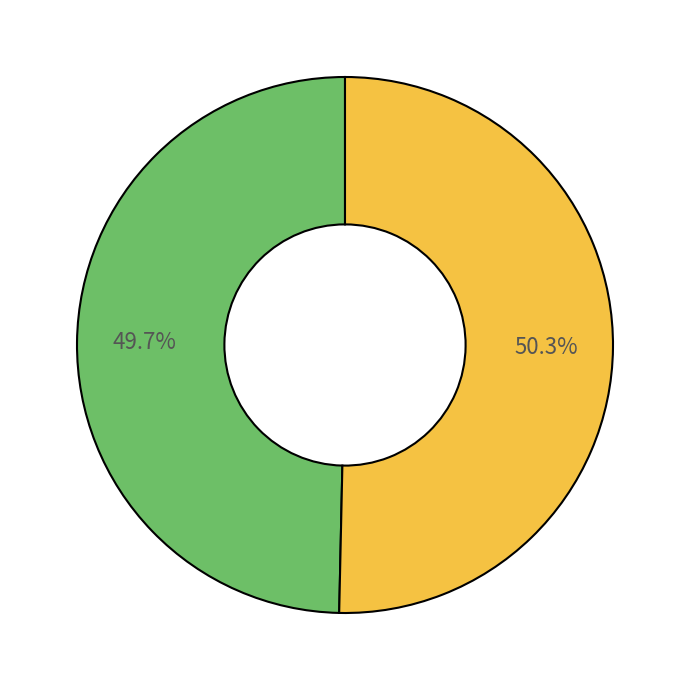

Is there any slice that represents more than half of the pie?

Yes